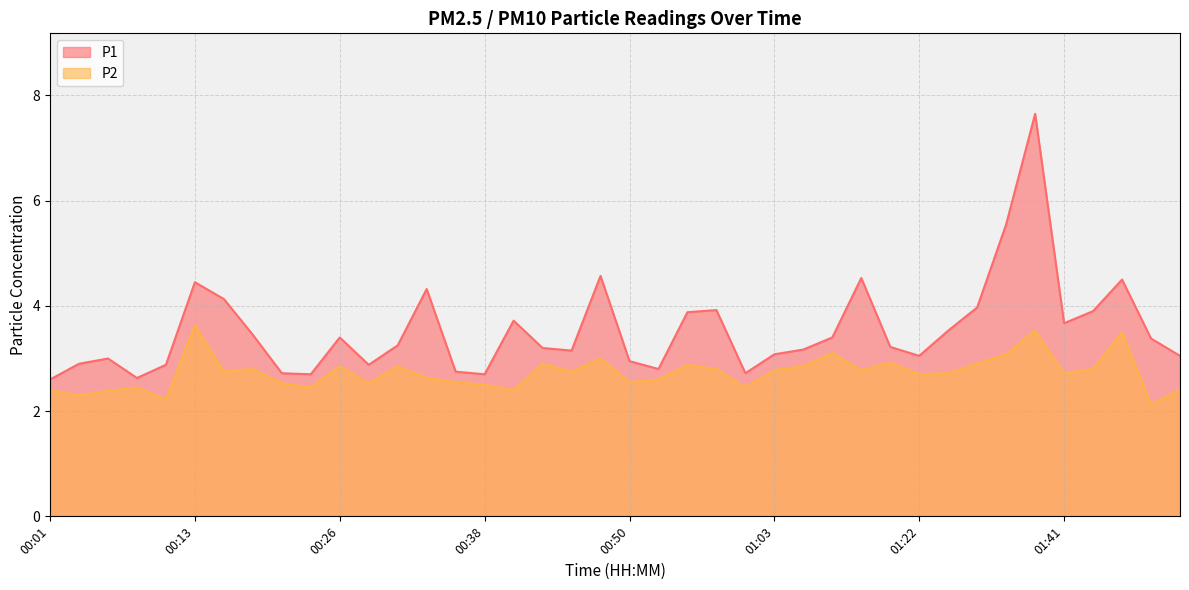

What is the value of the P1 point at the 20th from the left?

4.6